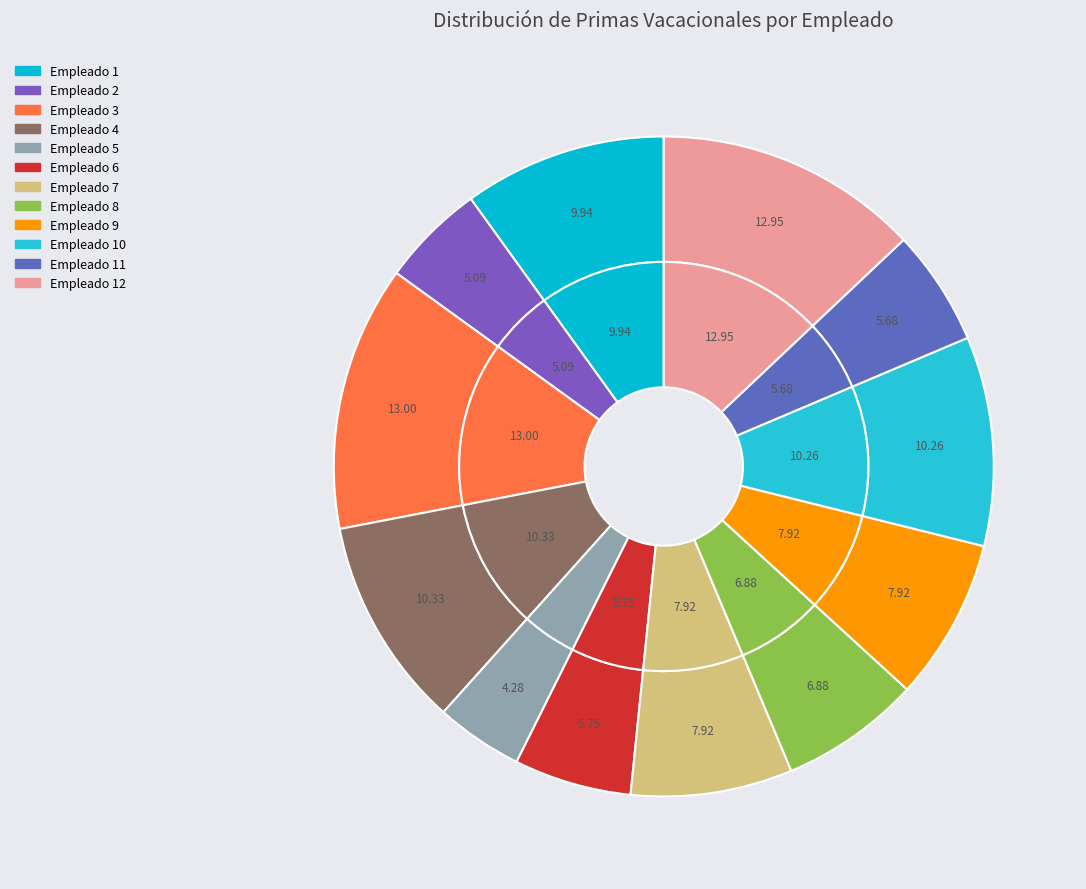

Rank the categories by value from lowest to highest.

5, 2, 11, 6, 8, 7, 9, 1, 10, 4, 12, 3